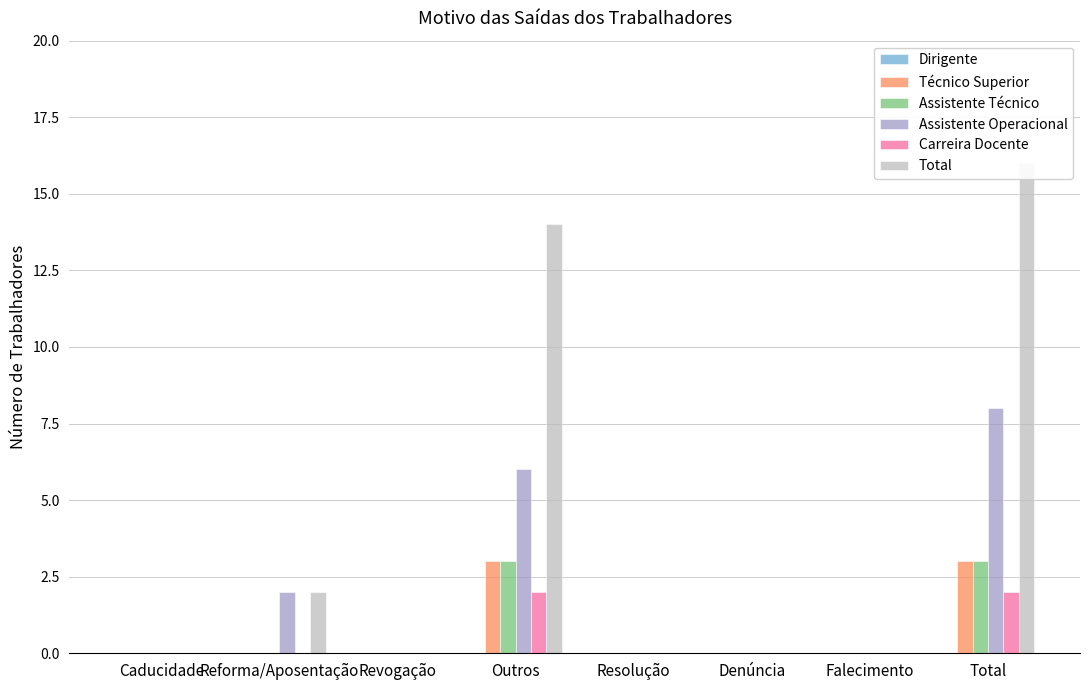

What is the approximate value of Assistente Operacional at Total?

8